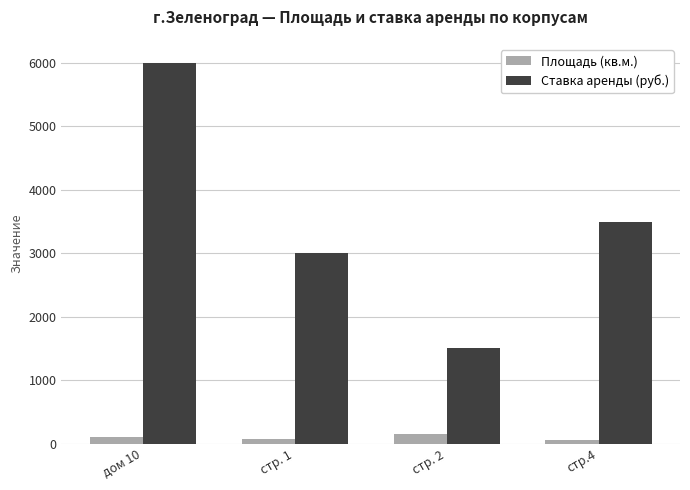

Is it true that Ставка аренды (руб.) equals 9129.7 at дом 10?

False